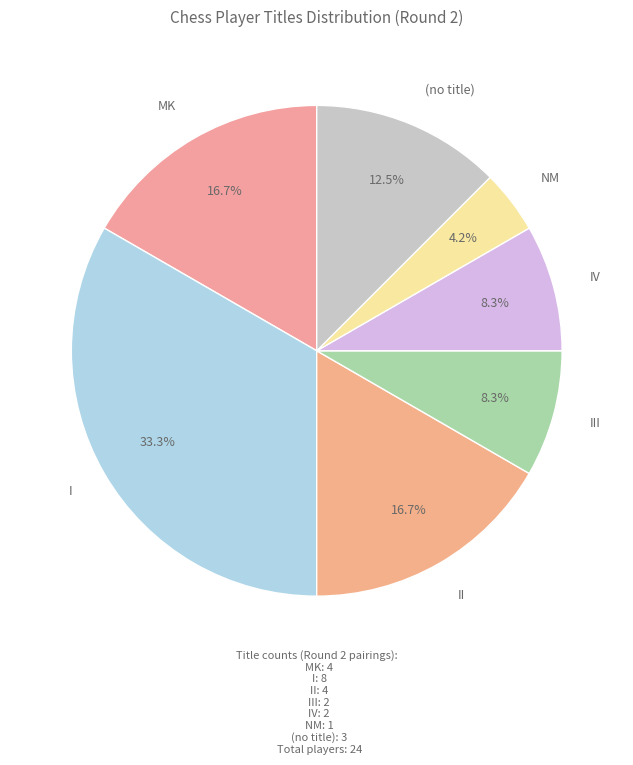

What is the smallest slice in the pie chart?

NM